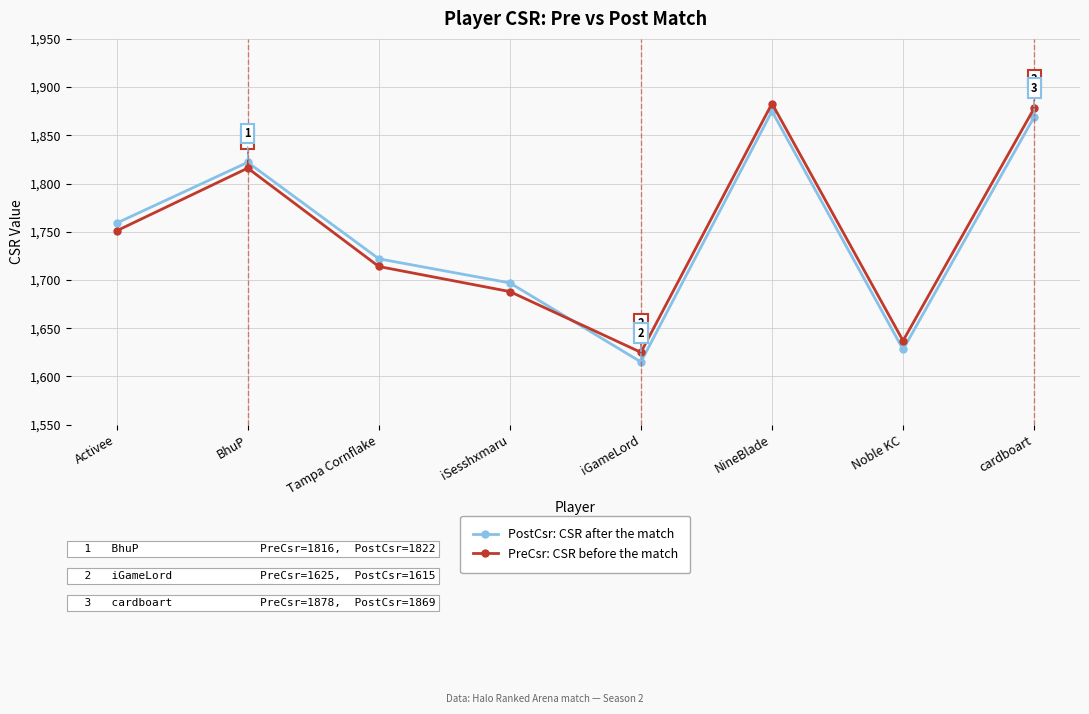

Rank the series at Tampa Cornflake from highest to lowest value.

PostCsr: CSR after the match, PreCsr: CSR before the match